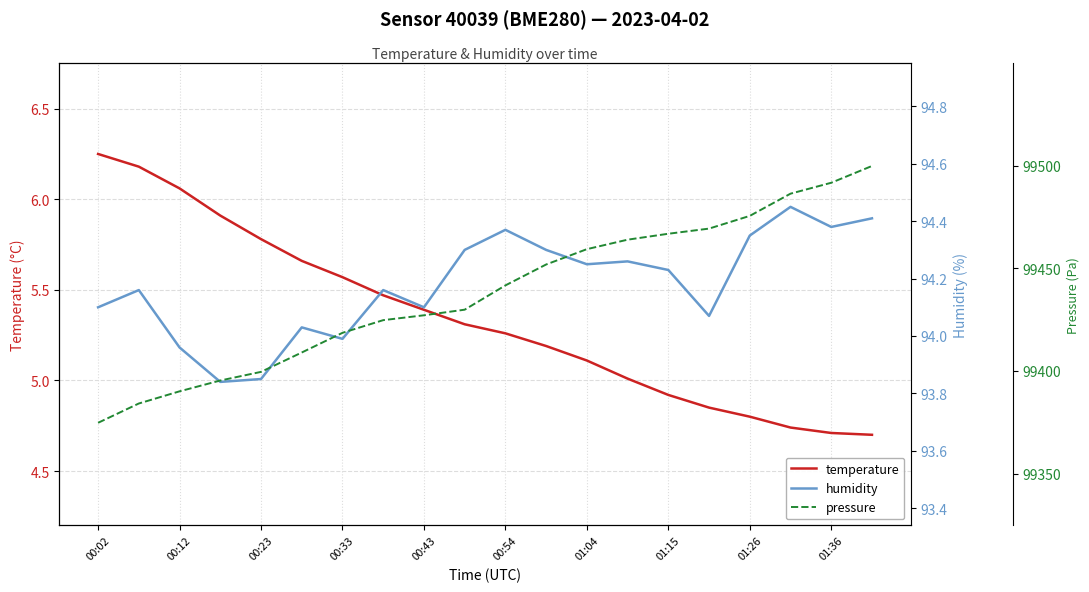

Which category has the highest value in the temperature series?

00:02